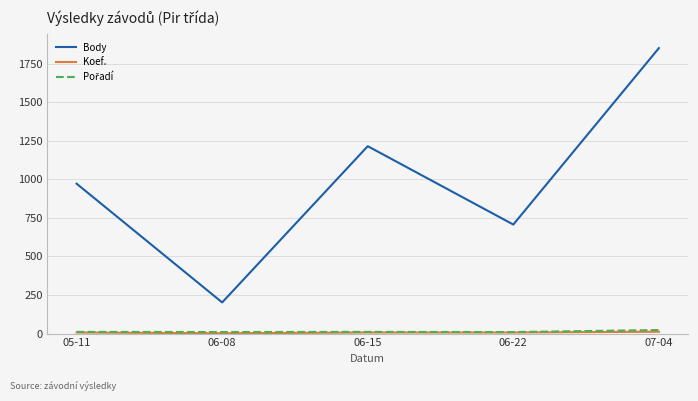

At which label is Body closest to 1026?

05-11